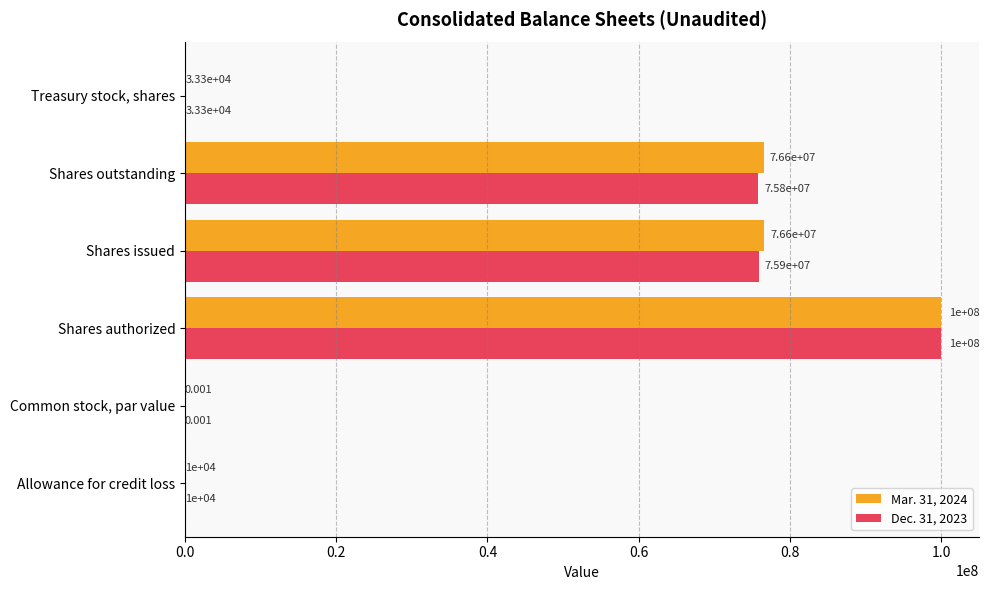

Where is Mar. 31, 2024 nearest to the value 50000000?

Shares outstanding